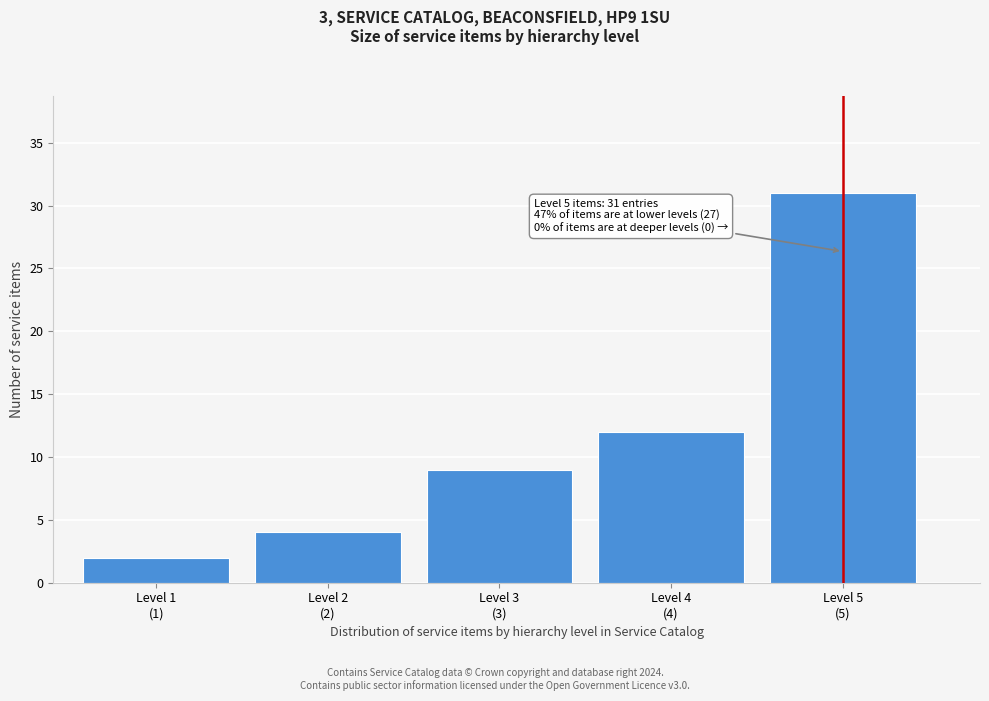

Reading left to right, list all the values displayed in this chart.

2	4	9	12	31